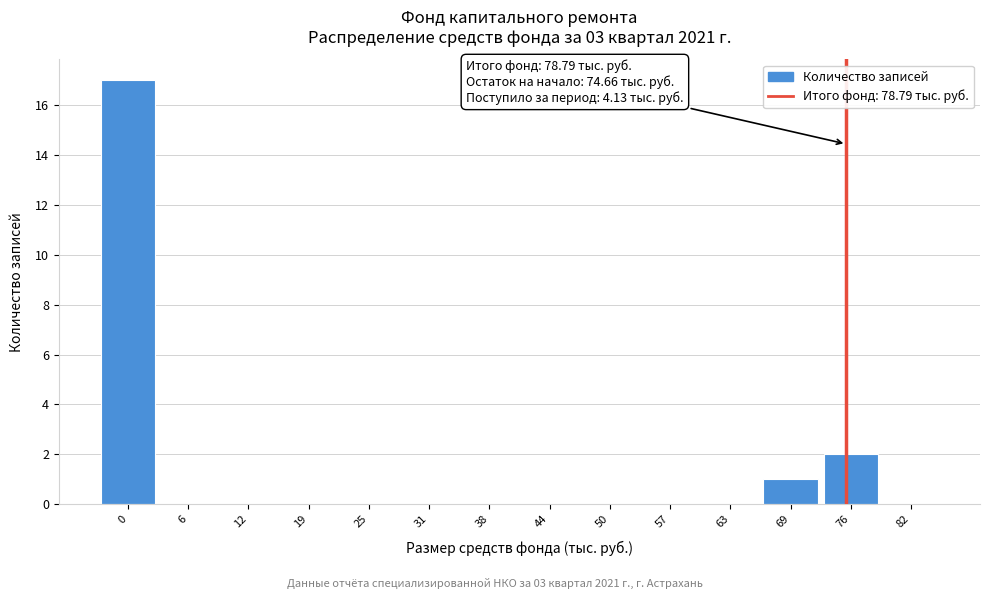

Reading left to right, extract all data points from this chart.

0=17	6=0	12=0	19=0	25=0	31=0	38=0	44=0	50=0	57=0	63=0	69=1	76=2	82=0